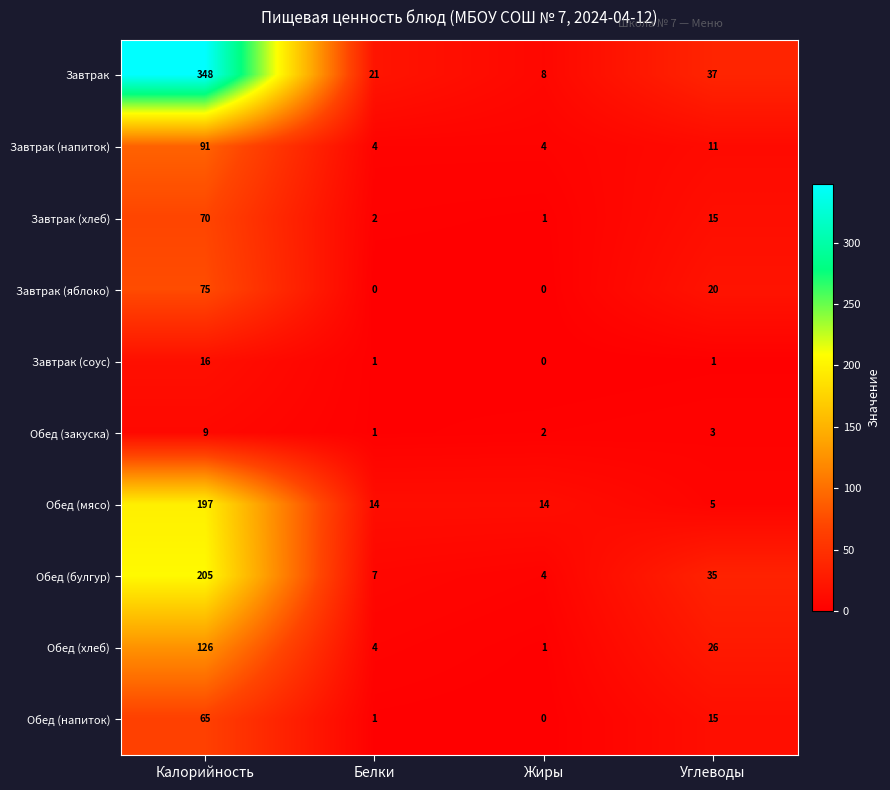

What is the difference between the second highest and minimum values in the Обед (напиток) series?

15